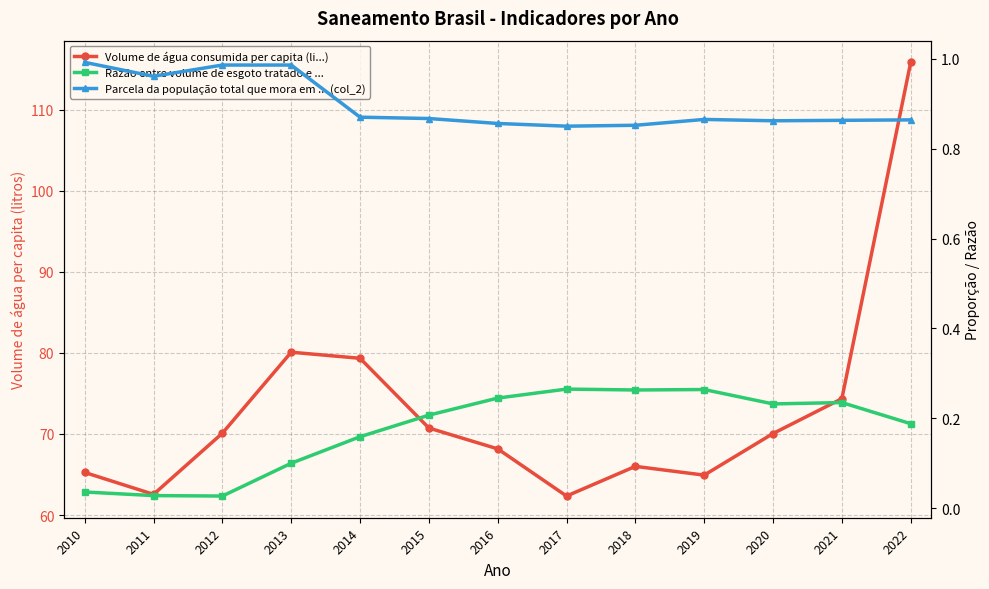

True or false: Parcela da população total que mora em ... (col_2) and Razão entre volume de esgoto tratado e ... intersect in this chart.

False